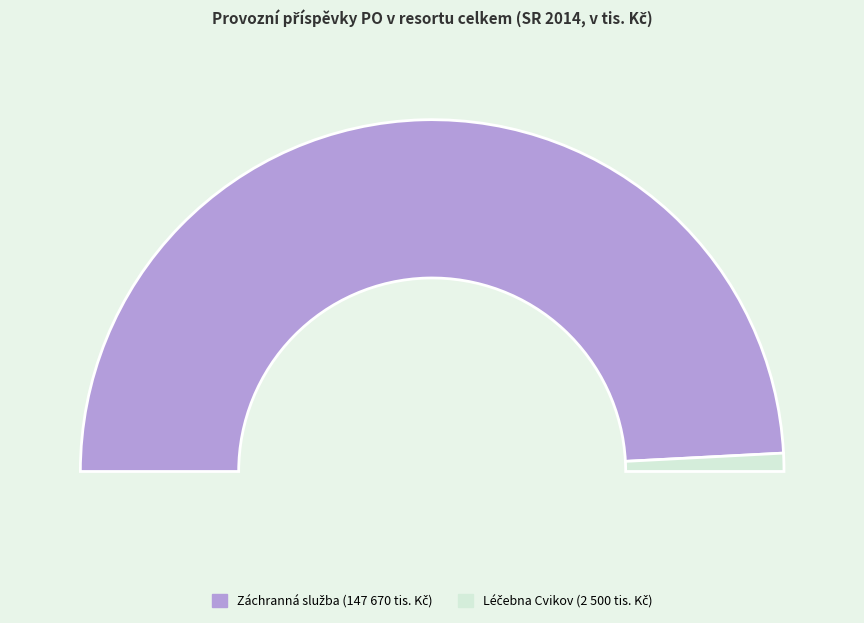

To the nearest percent, what is the average slice percentage?

50%